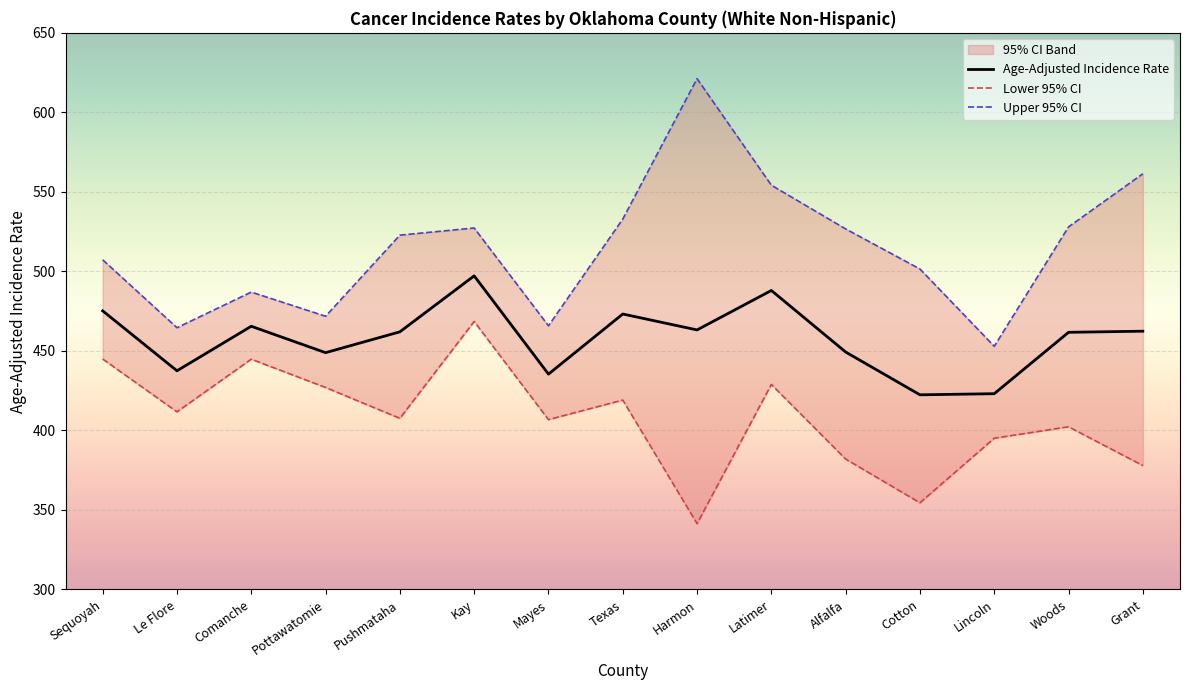

True or false: Lower 95% CI has a value of 377.9 at Grant.

True